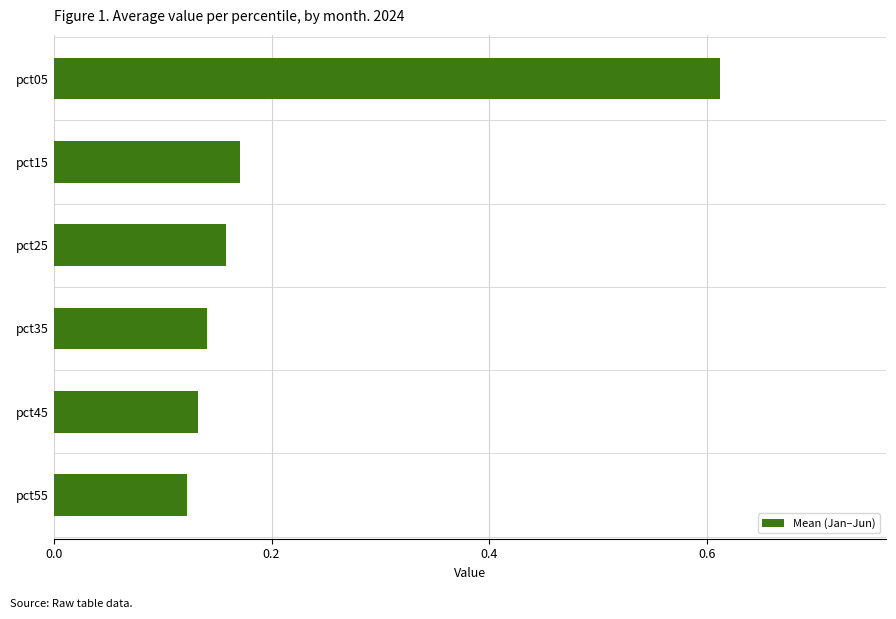

Rank the categories by value from highest to lowest.

pct05, pct15, pct25, pct35, pct45, pct55